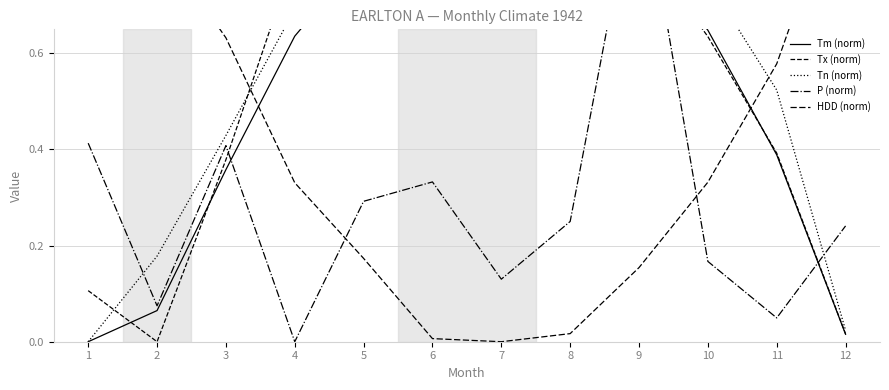

True or false: P (norm) and Tm (norm) cross at least once.

True